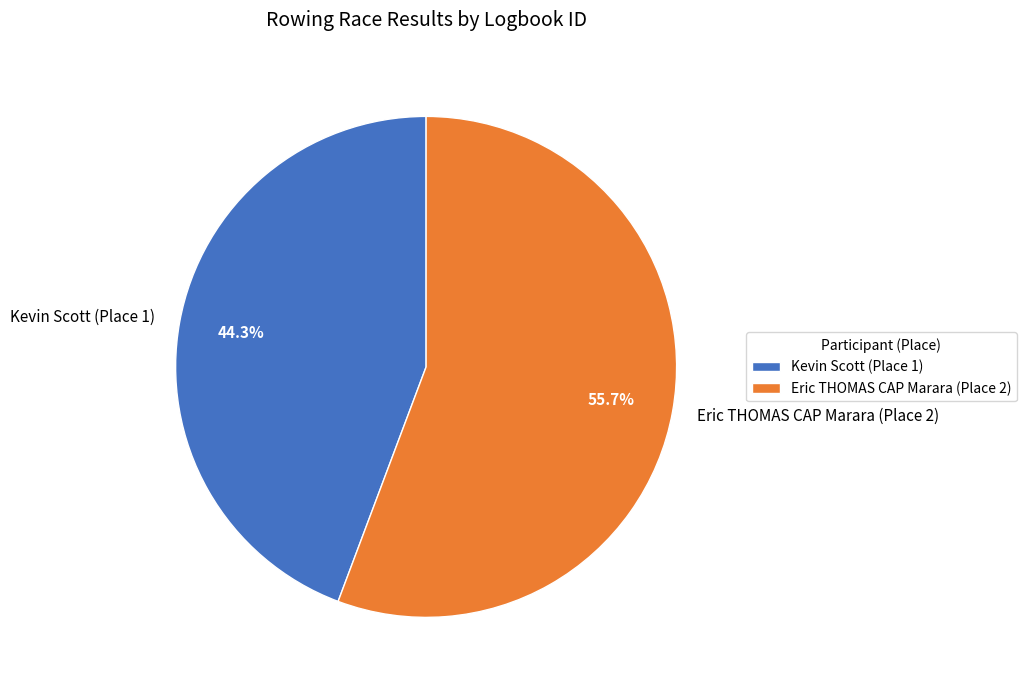

What is the majority slice?

Eric THOMAS CAP Marara (Place 2)